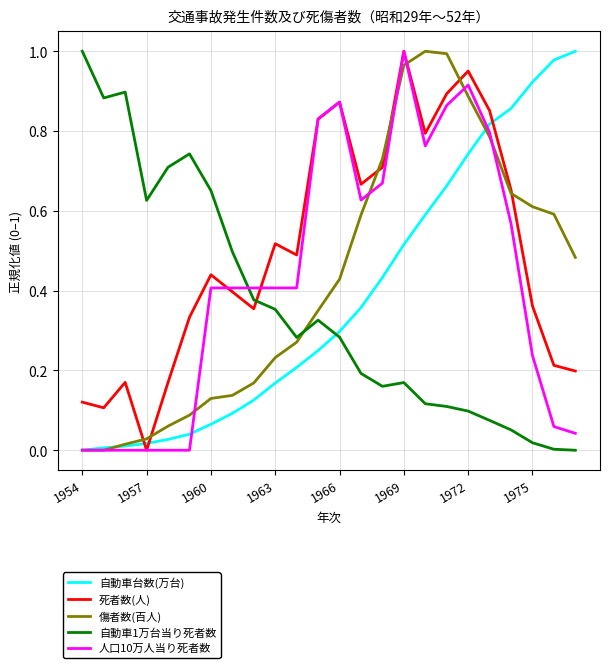

Which series has the largest total across all categories?

死者数(人)